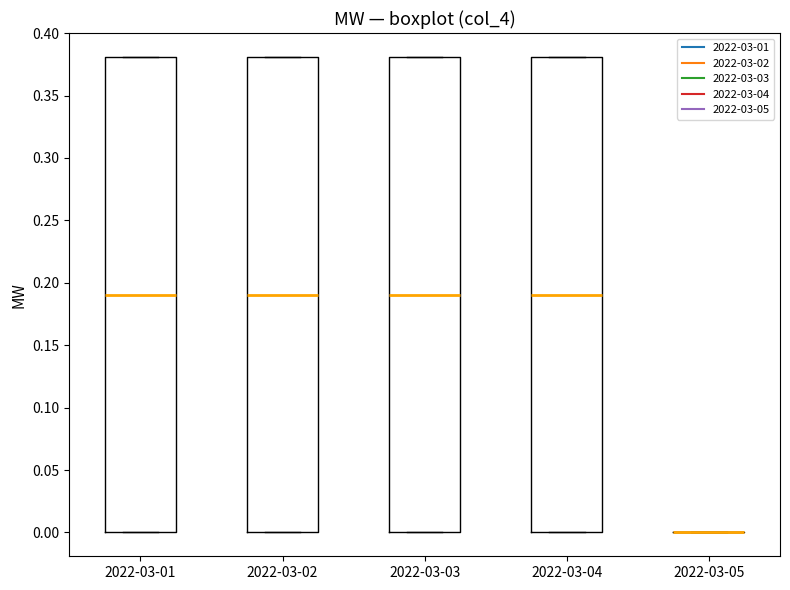

Reading left to right, transcribe this box plot: for each box, give where its median line is, the range the box spans, and where its two whiskers end, as read against the y-axis. The values are not printed on the chart, so give them approximately, as read against the axis.

2022-03-01: median 0.19, box 0.00 to 0.38, whiskers 0.00 to 0.38
2022-03-02: median 0.19, box 0.00 to 0.38, whiskers 0.00 to 0.38
2022-03-03: median 0.19, box 0.00 to 0.38, whiskers 0.00 to 0.38
2022-03-04: median 0.19, box 0.00 to 0.38, whiskers 0.00 to 0.38
2022-03-05: box collapsed to a line at 0.00, whiskers 0.00 to 0.00